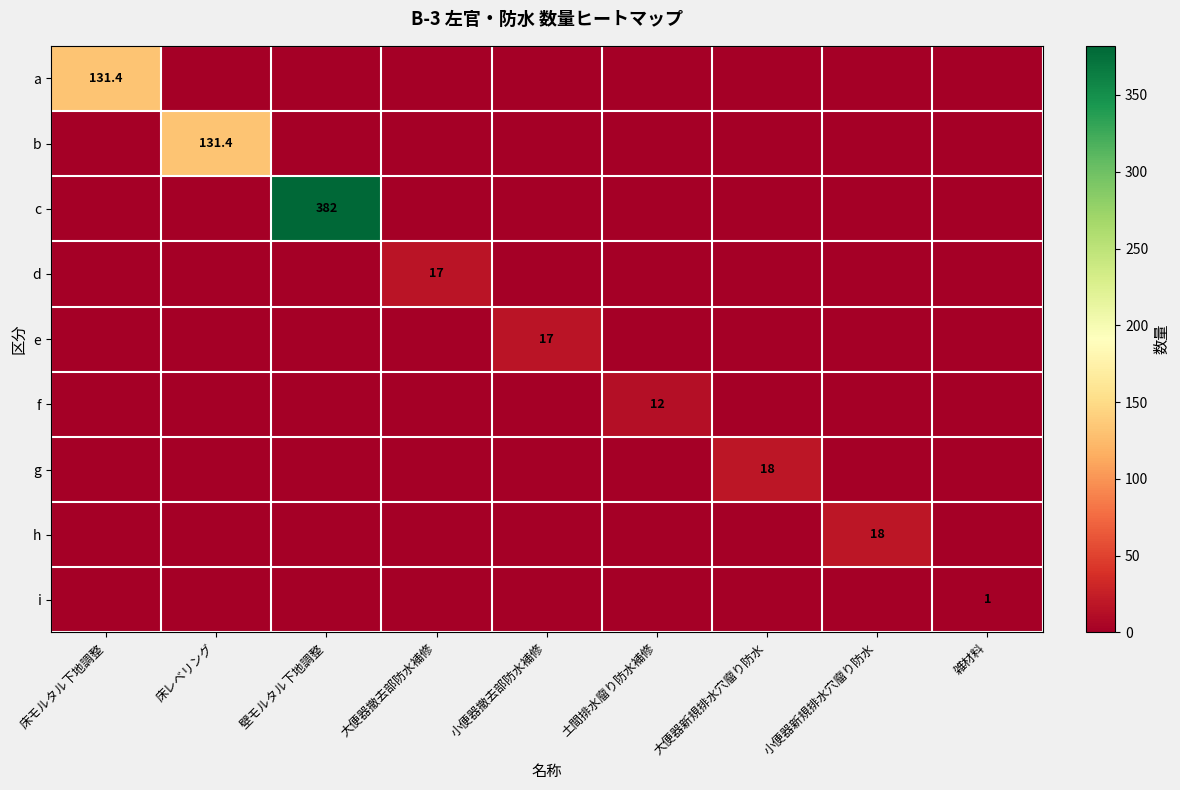

True or false: d has a value of 0.0 at 床レベリング.

True